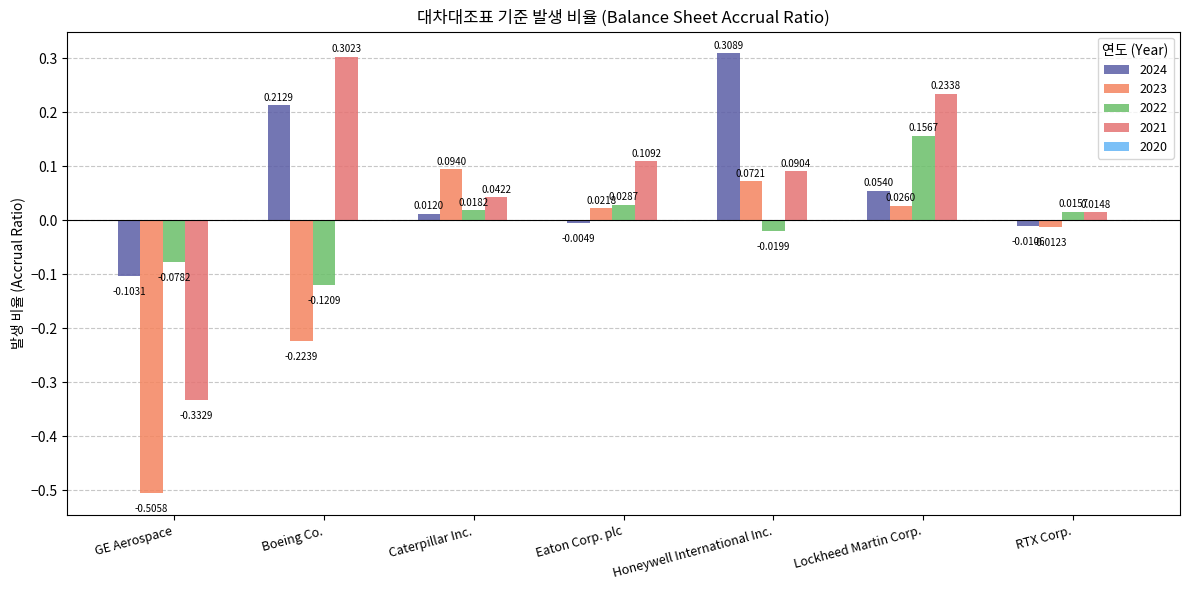

Which label corresponds to the largest value in the chart?

Honeywell International Inc.